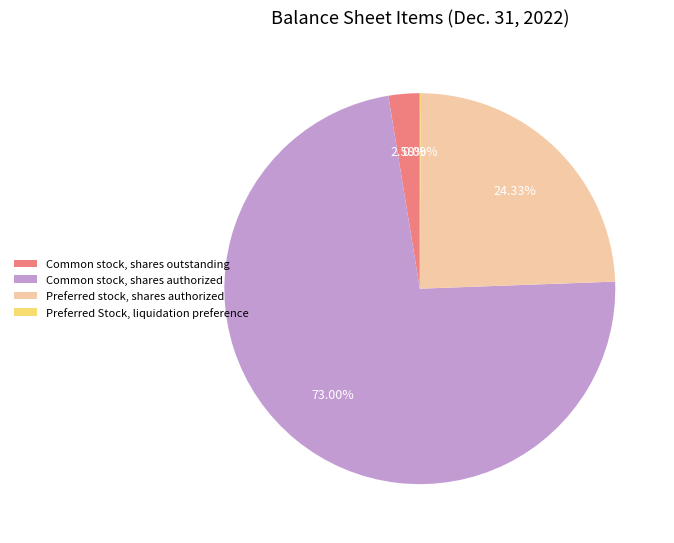

What is the ratio of the value at Preferred stock, shares authorized to the value at Common stock, shares authorized?

0.3